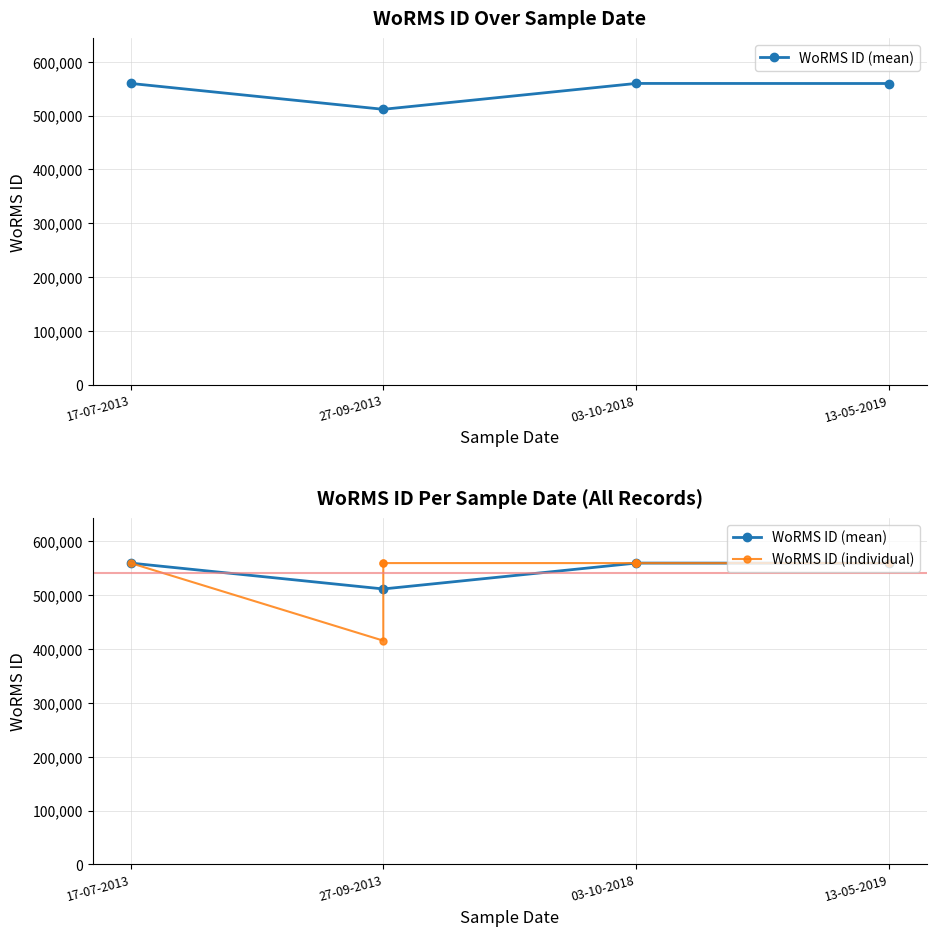

Is this an area chart (filled region under the line)?

No